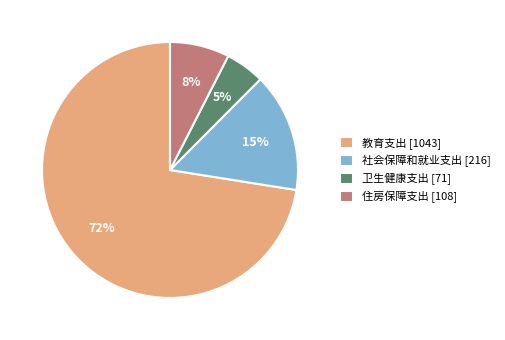

Count the number of slices in the pie.

4